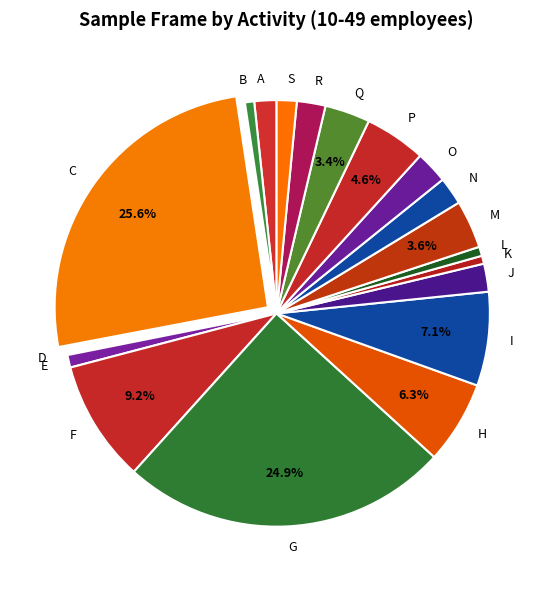

True or false: F accounts for 9% of the total.

True